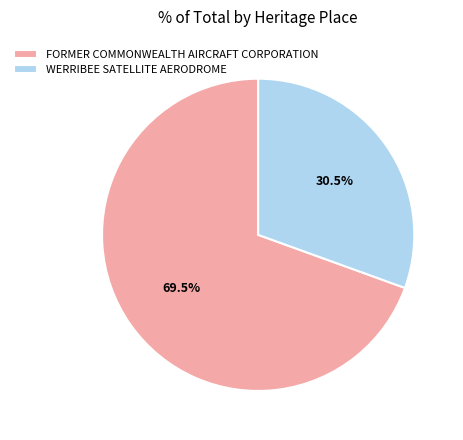

Which category has the smallest portion of the pie?

WERRIBEE SATELLITE AERODROME